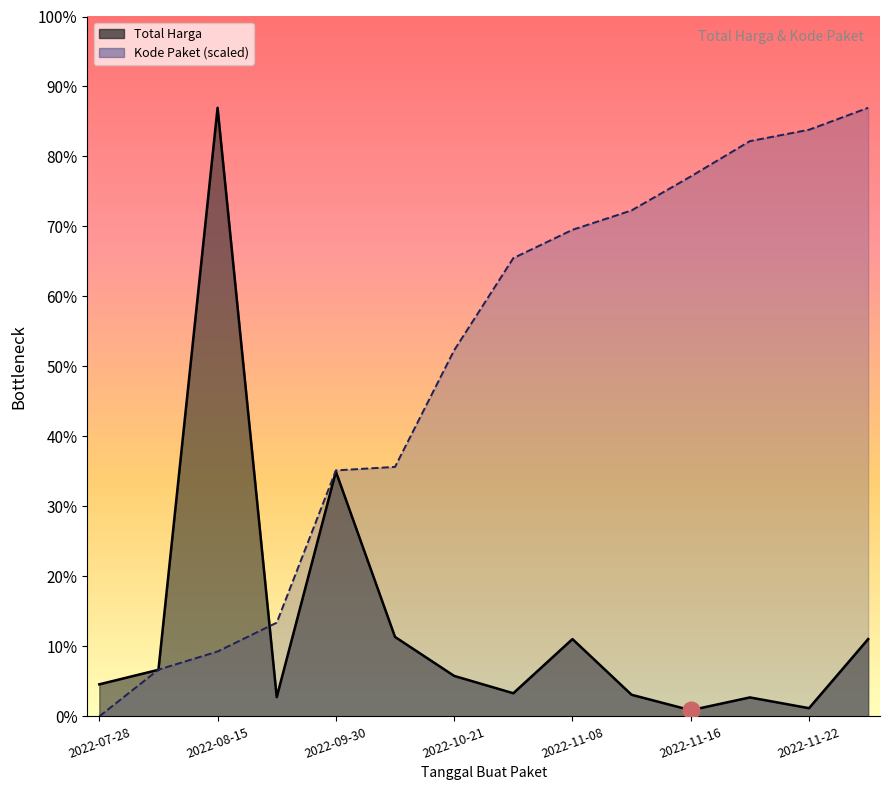

What are all the series names shown in the legend?

Total Harga, Kode Paket